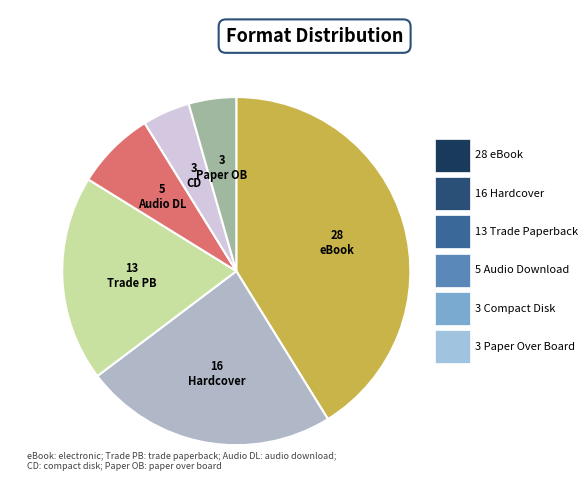

Is there a majority slice in this chart?

No